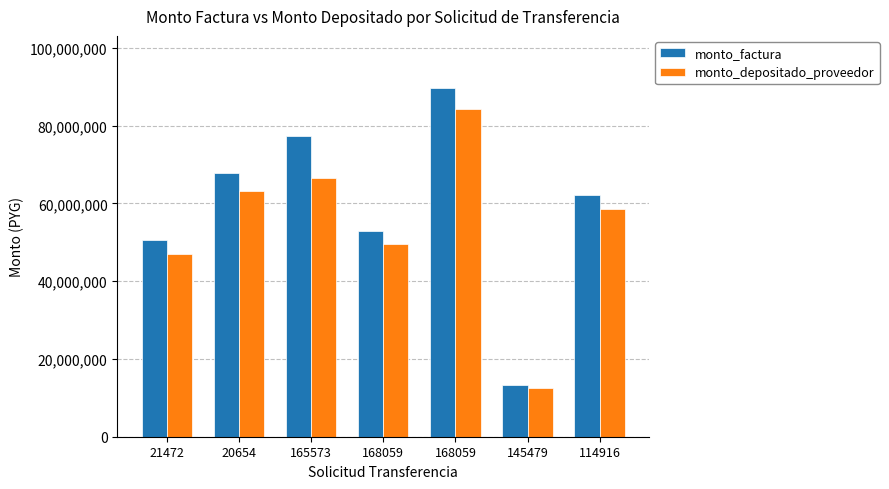

Is it true that monto_factura equals 21690175 at 114916?

False